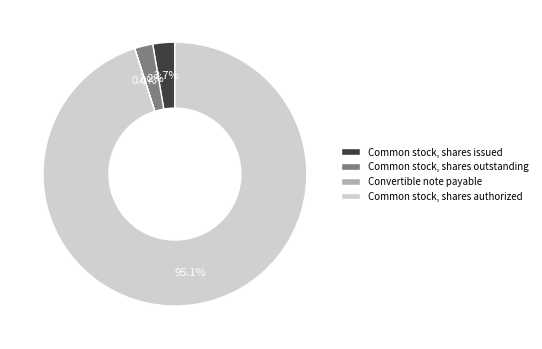

What is the largest slice in the pie chart?

Common stock, shares authorized